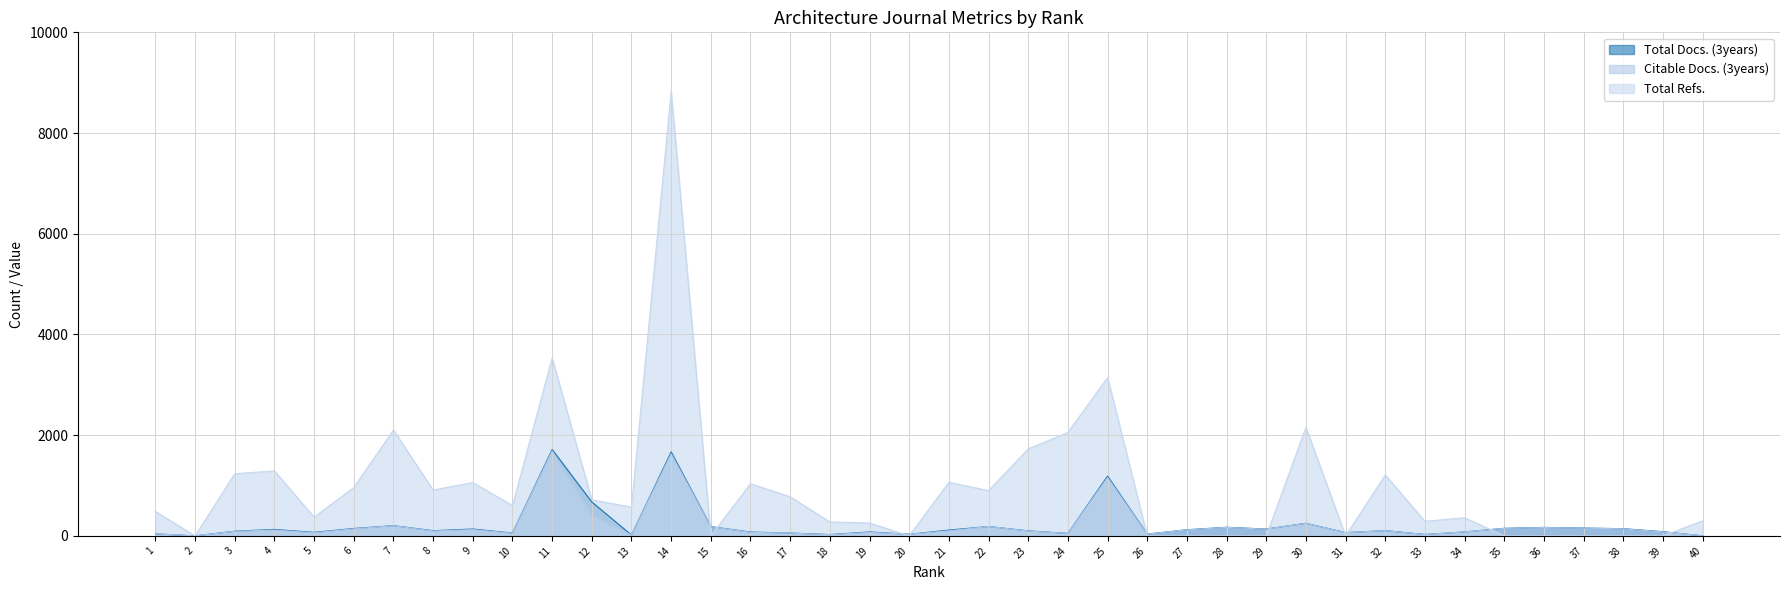

What is the difference between the second highest and minimum values in the Total Refs. series?

3532